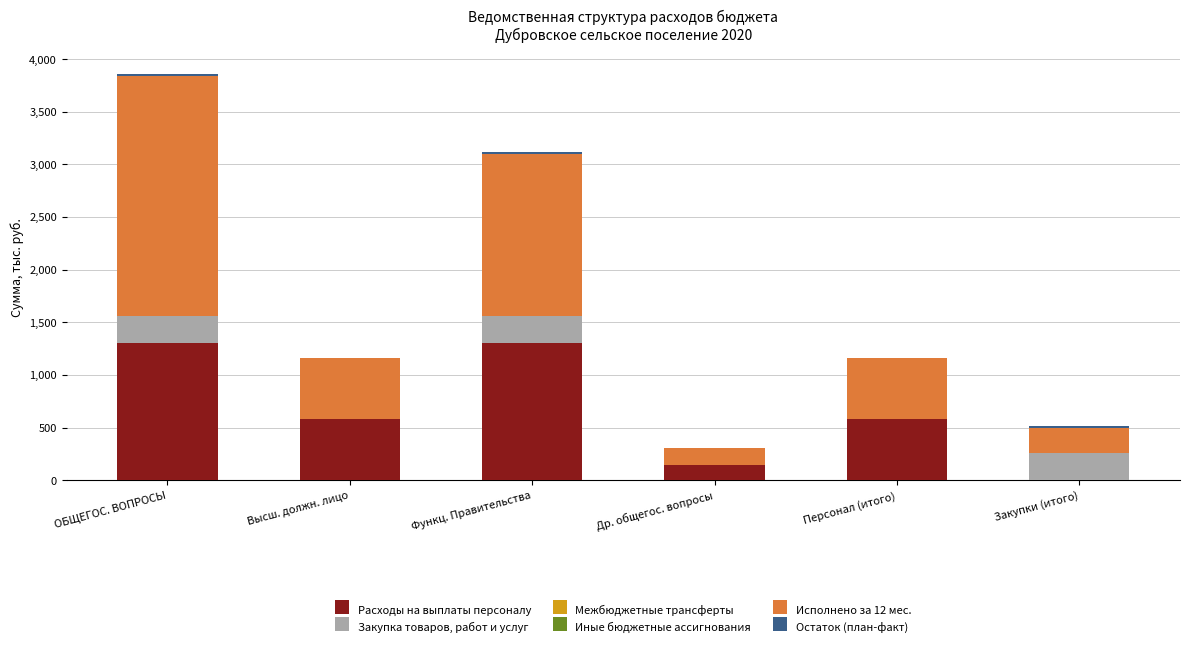

At which category is the sum across all series the highest?

ОБЩЕГОС. ВОПРОСЫ